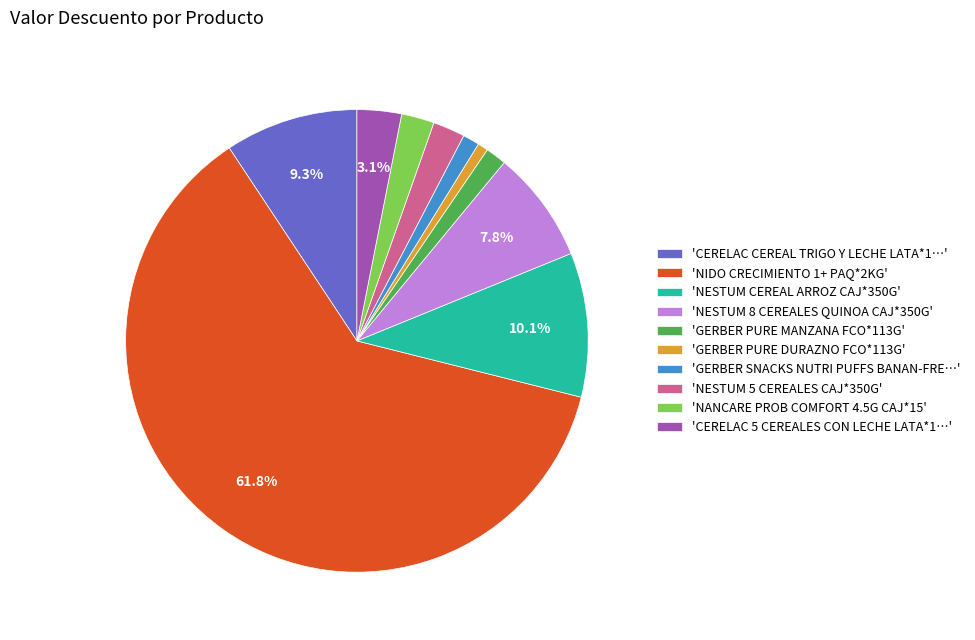

How many slices are in this pie chart?

10